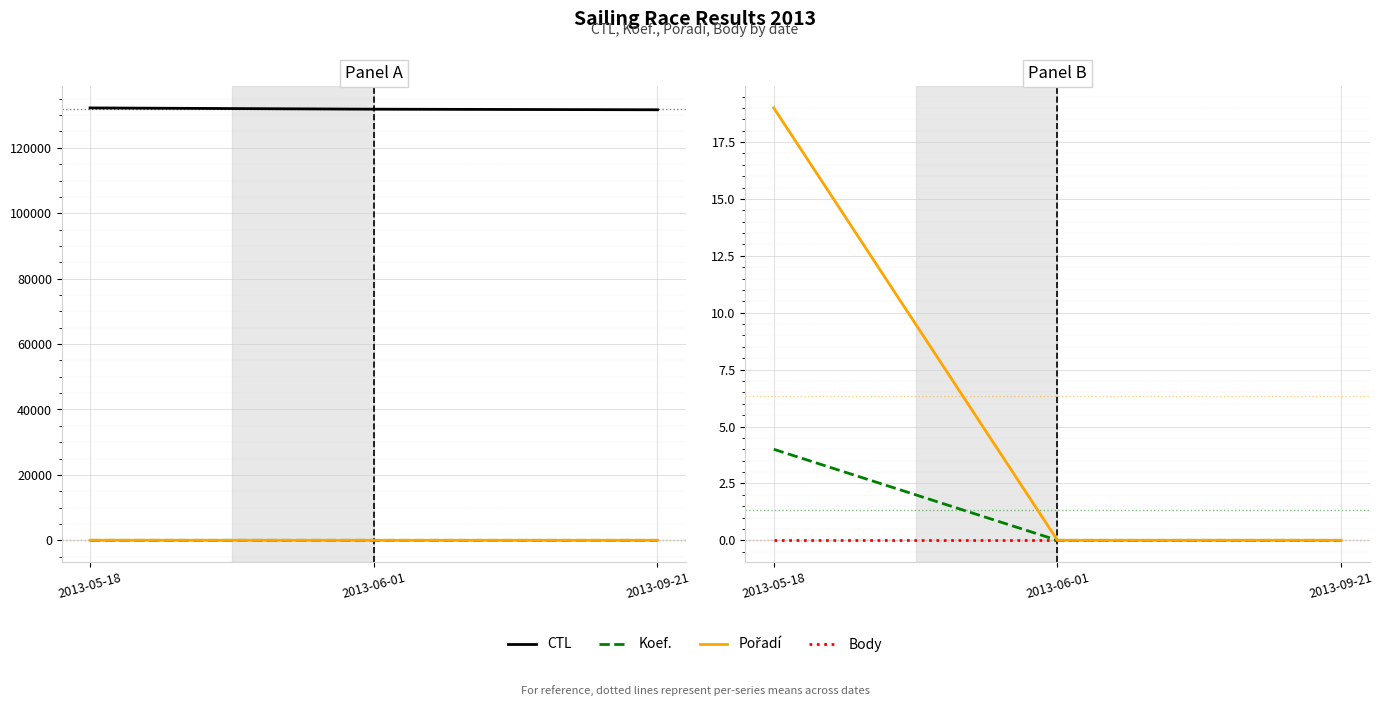

Does the chart display data point markers on the line(s)?

No